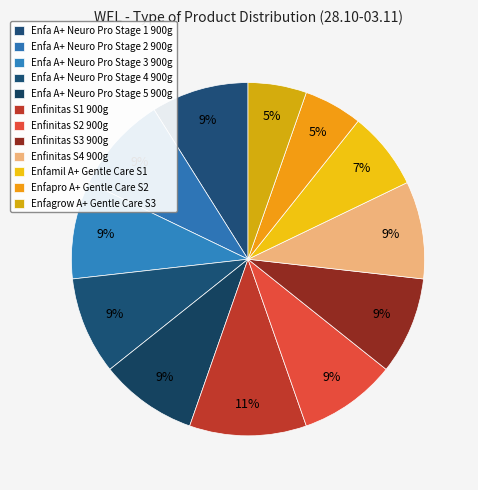

To the nearest percent, what portion does Enfinitas S4 900g represent?

9%